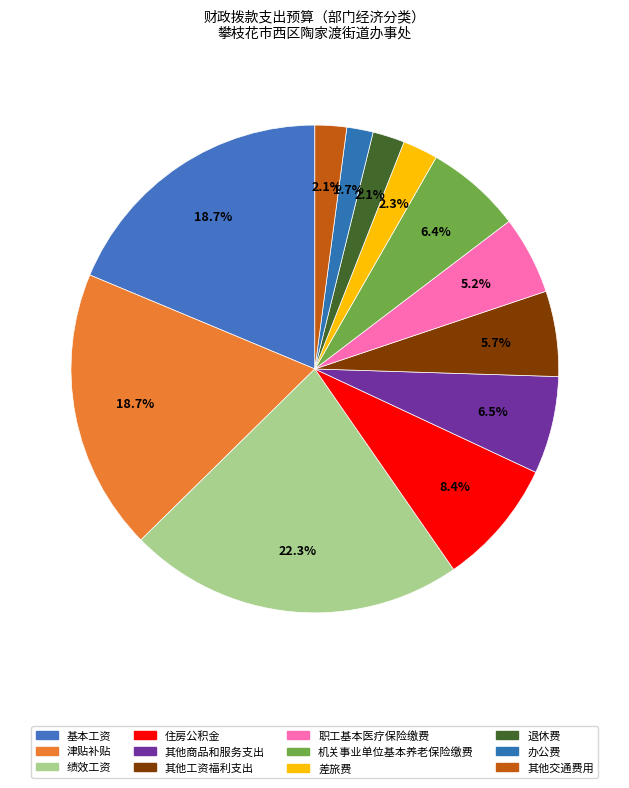

Is it true that 其他工资福利支出 is 1% of the pie?

False